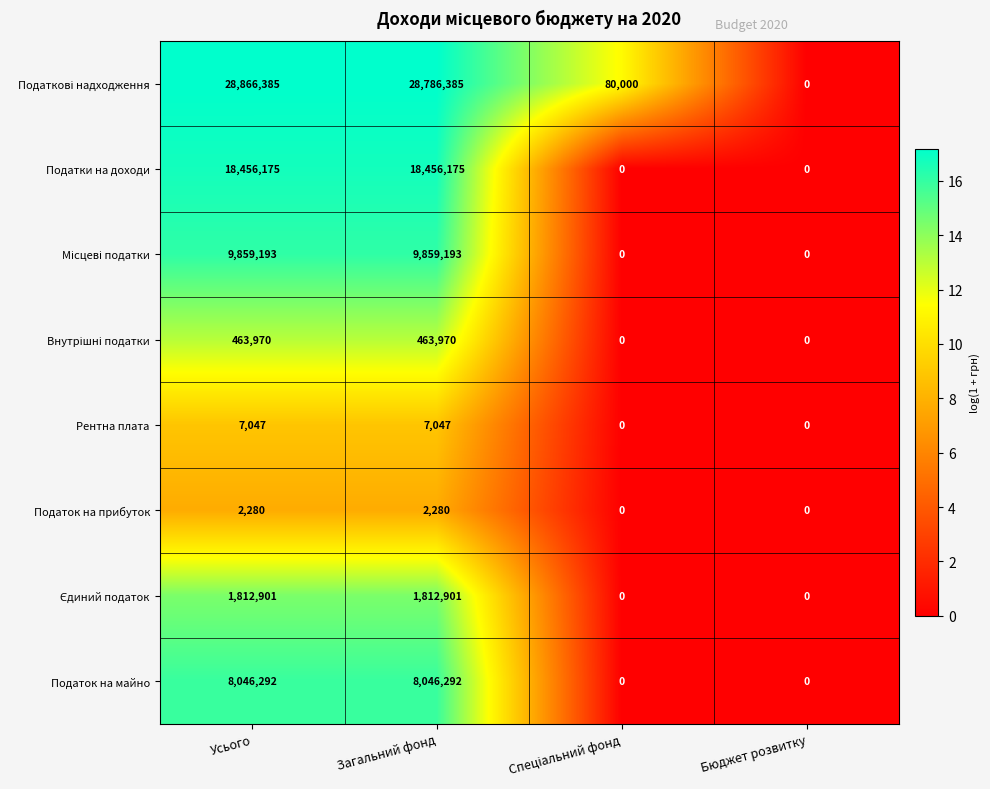

True or false: Податок на майно has a value of 8046292 at Усього.

True